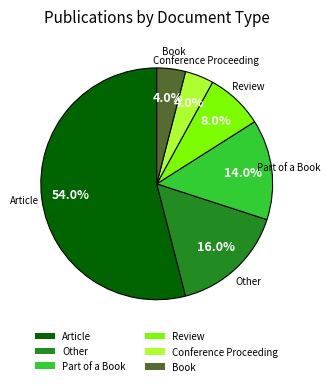

How much of the chart is everything except Review?

92.0%